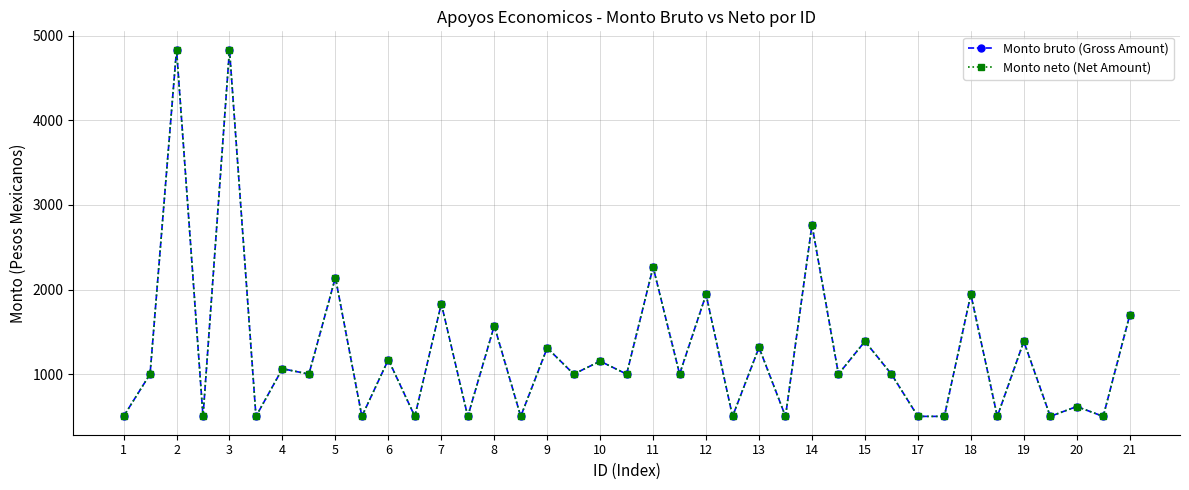

Is this an area chart (filled region under the line)?

No